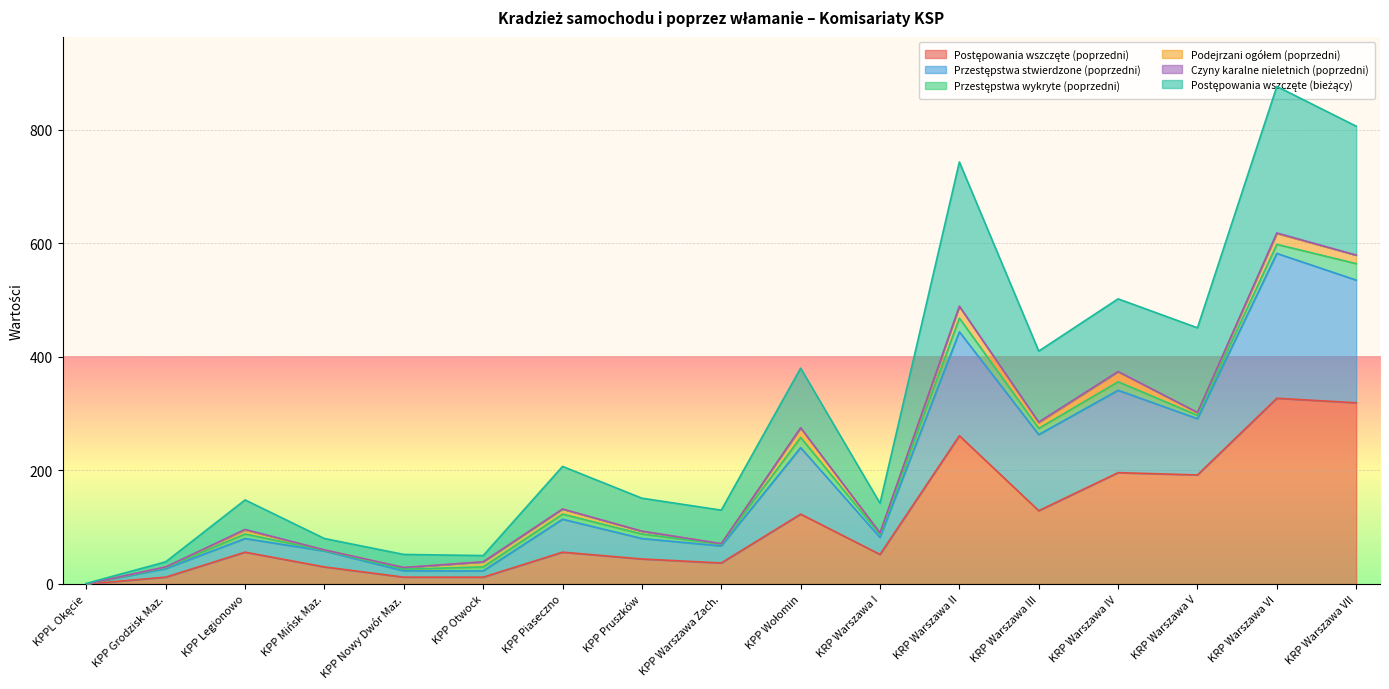

Is it true that Postępowania wszczęte (poprzedni) equals 319 at KRP Warszawa VII?

True